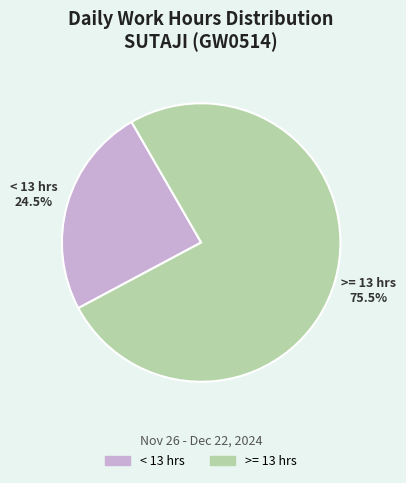

Does any single category account for the majority?

Yes